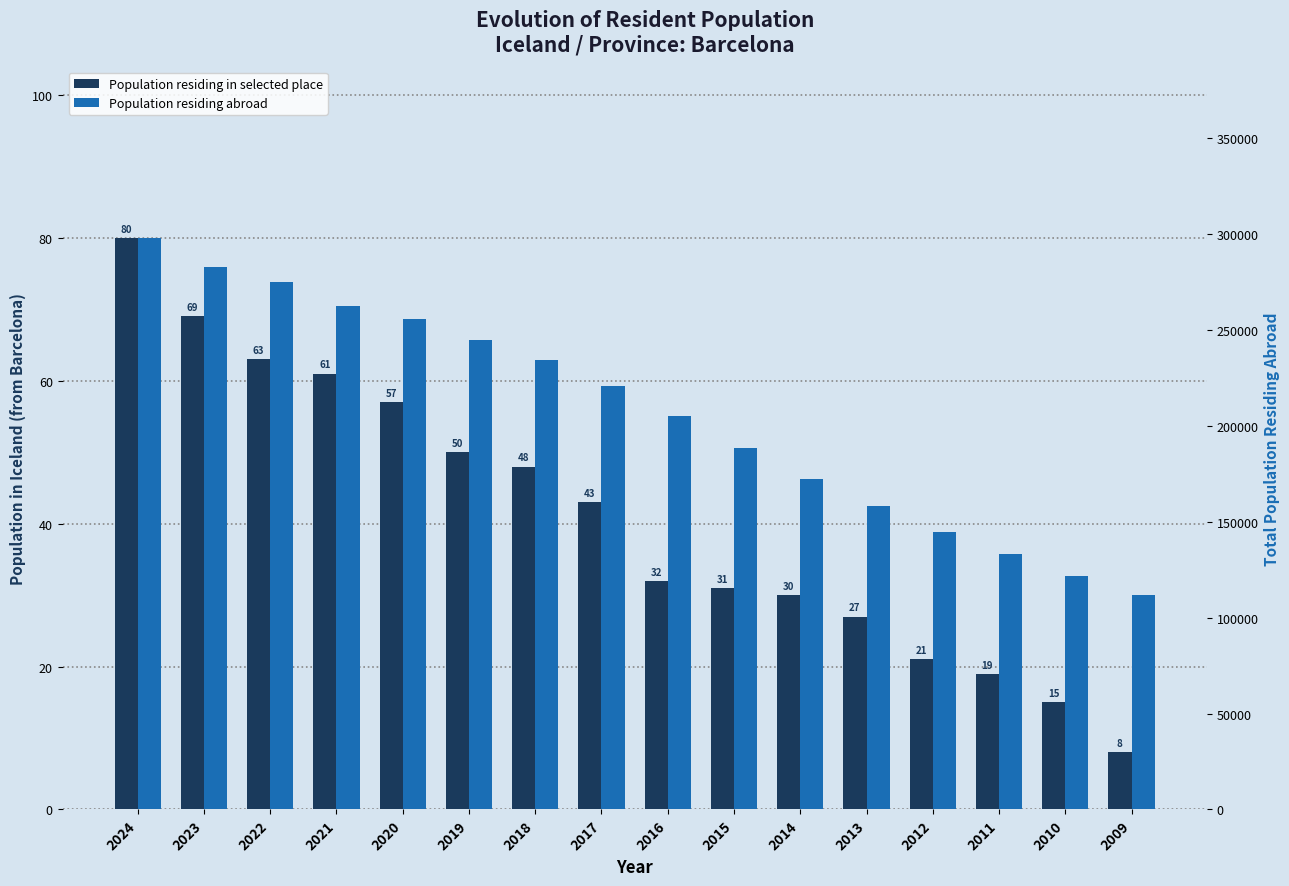

Reading left to right, what are all the values shown in this chart?

Population residing in selected place: 80	69	63	61	57	50	48	43	32	31	30	27	21	19	15	8
Population residing abroad: 297844	282886	274843	262363	255611	244596	234423	220660	205134	188325	172270	158150	144537	132870	121591	111649